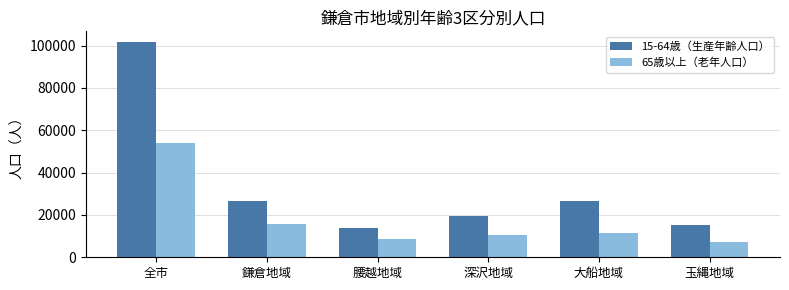

True or false: 15-64歳（生産年齢人口） has a value of 177886 at 全市.

False